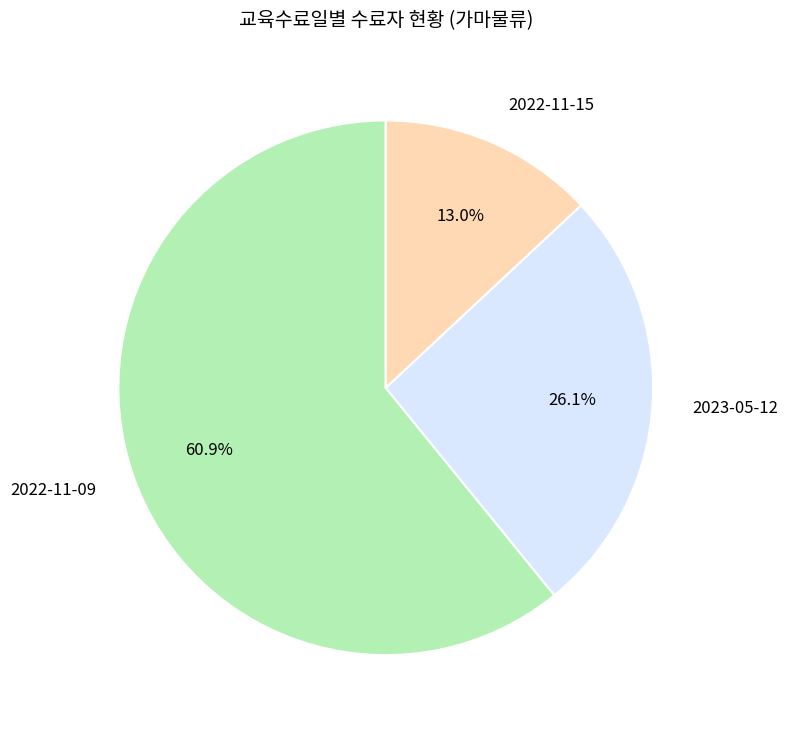

Rank the categories by value from lowest to highest.

2022-11-15, 2023-05-12, 2022-11-09